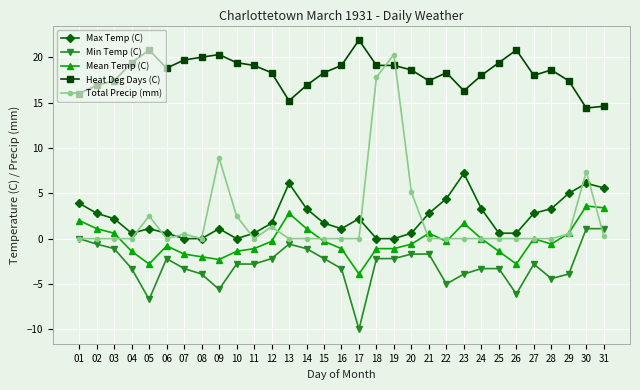

What is the difference between the Heat Deg Days (C) values at 13 and 20?

3.4